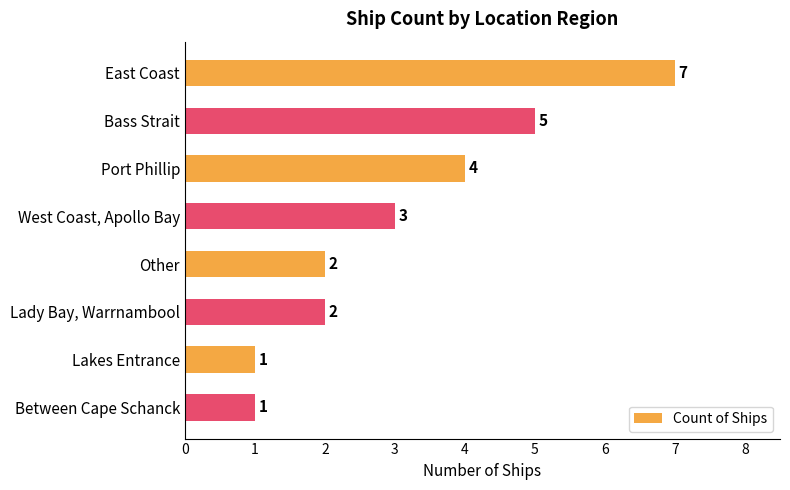

What is the label of the 4th bar from the top?

West Coast, Apollo Bay